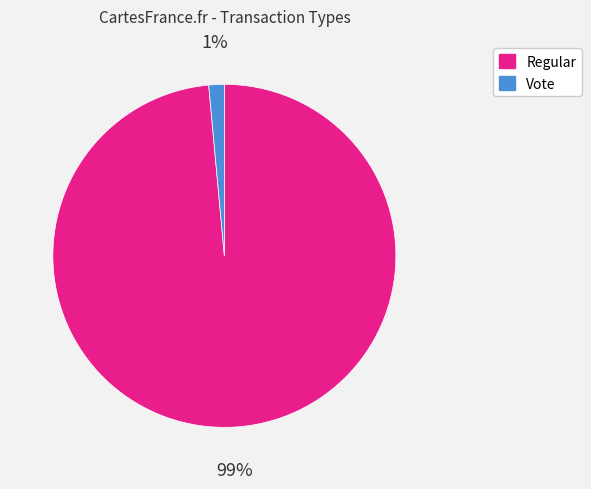

Rank the categories by value from highest to lowest.

Regular, Vote